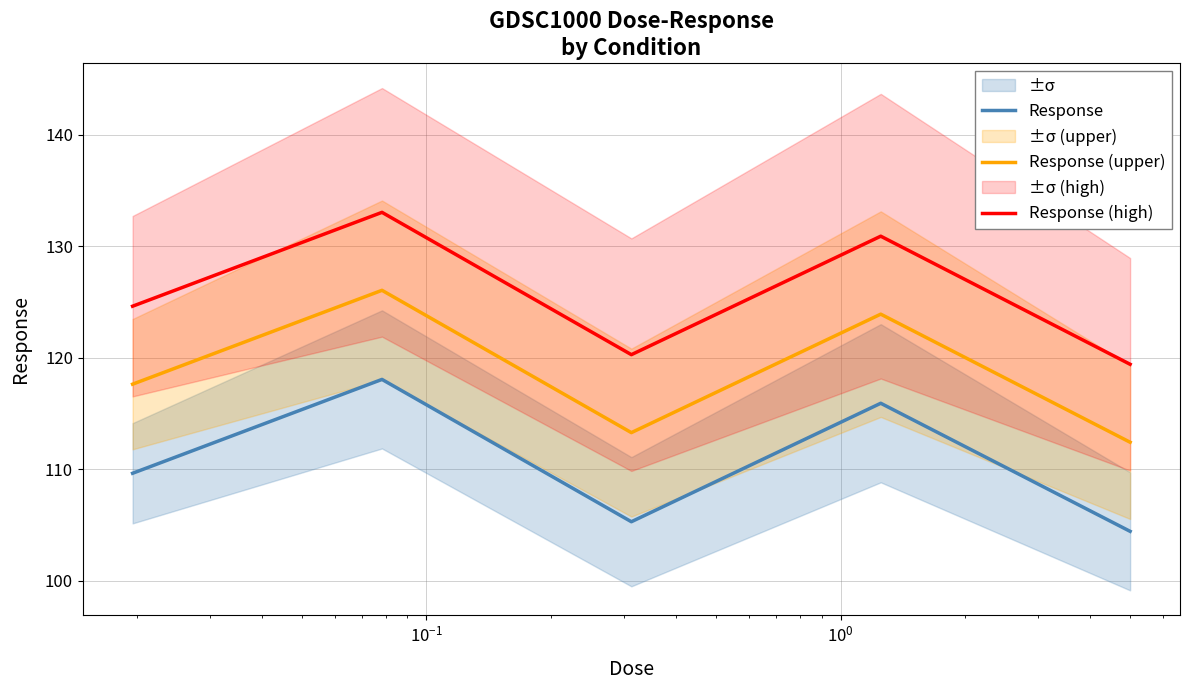

What is the maximum value for Response?

118.1